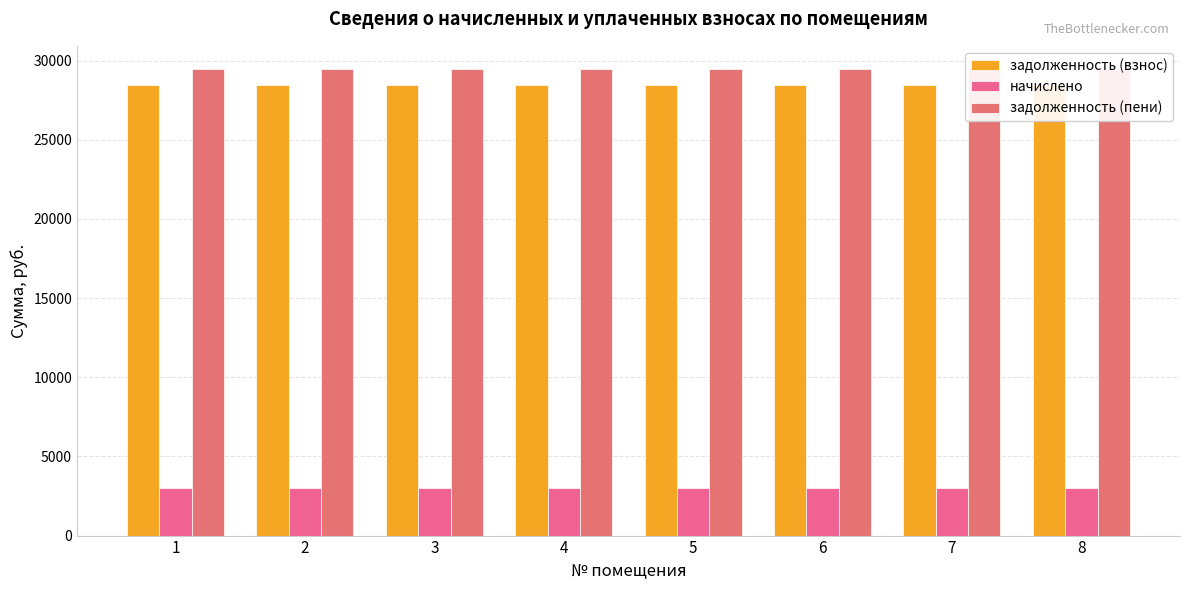

List the labels in order of задолженность (пени) value, largest first.

1, 2, 3, 4, 5, 6, 7, 8